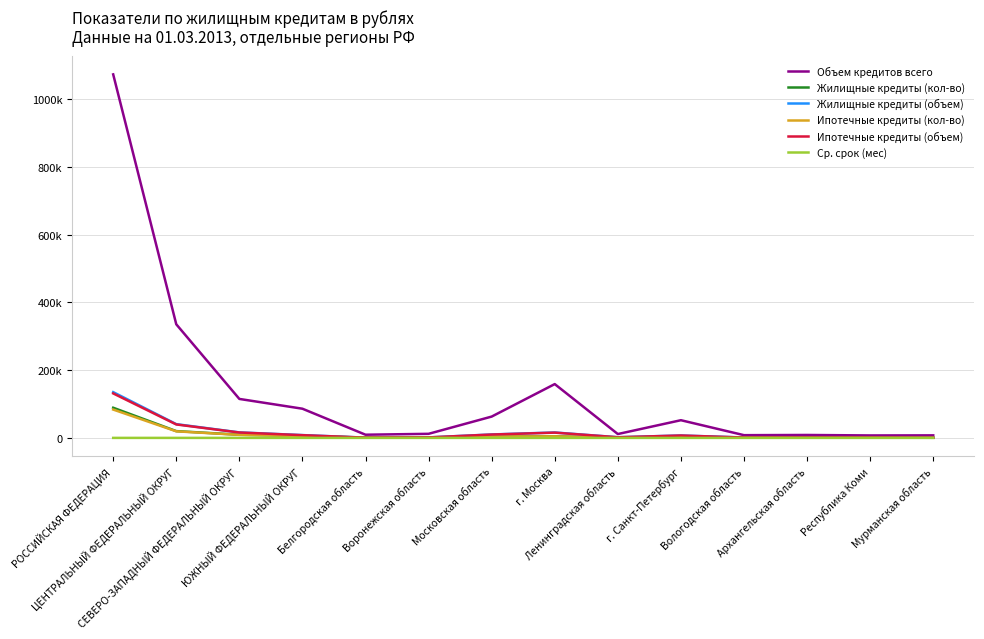

Where does the Ср. срок (мес) series first go above 176?

РОССИЙСКАЯ ФЕДЕРАЦИЯ